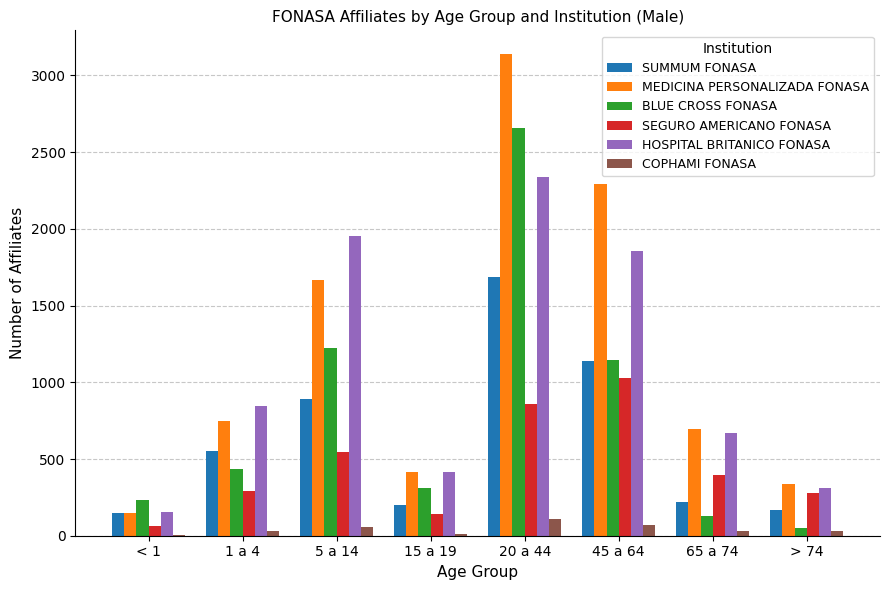

What are all the series names shown in the legend?

SUMMUM FONASA, MEDICINA PERSONALIZADA FONASA, BLUE CROSS FONASA, SEGURO AMERICANO FONASA, HOSPITAL BRITANICO FONASA, COPHAMI FONASA